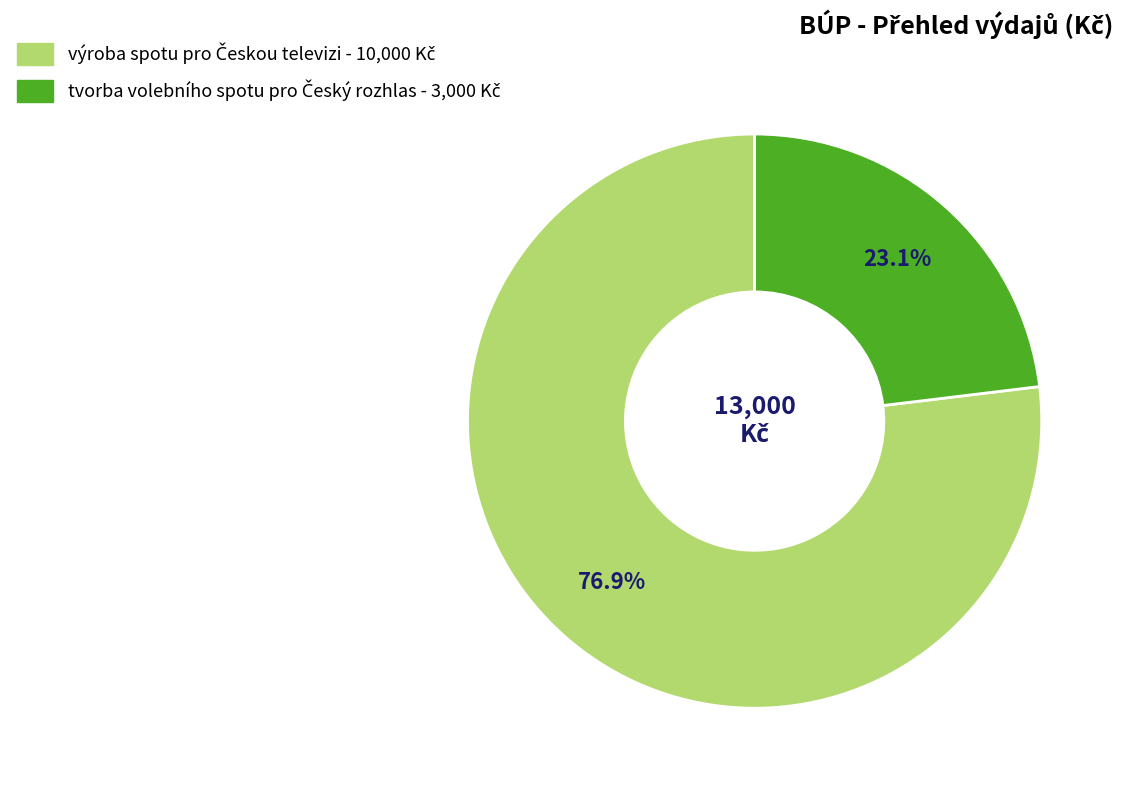

Is there a majority slice in this chart?

Yes